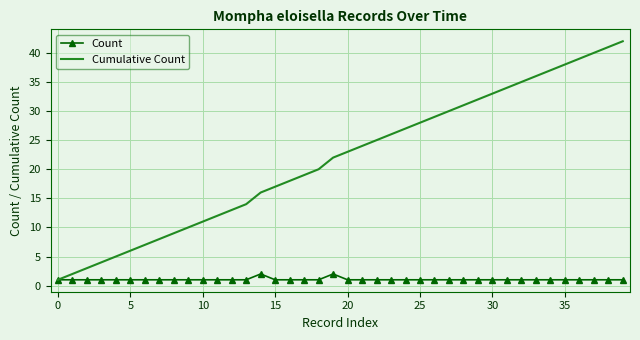

Rank the series by their maximum value, from lowest to highest.

Count, Cumulative Count